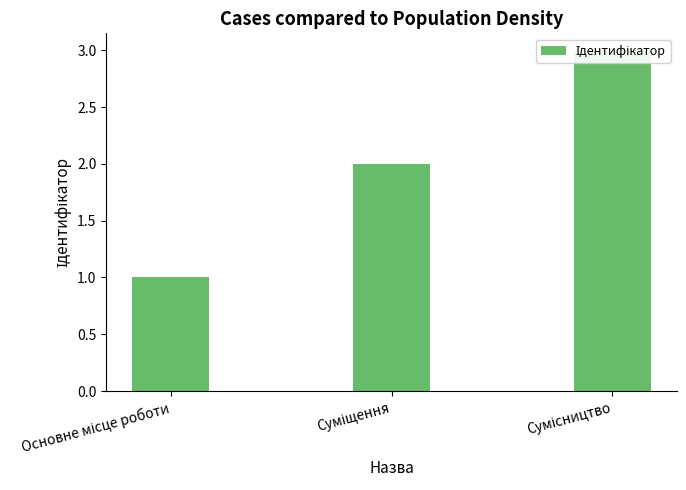

The chart shows a value of 3 at Сумісництво. True or false?

True